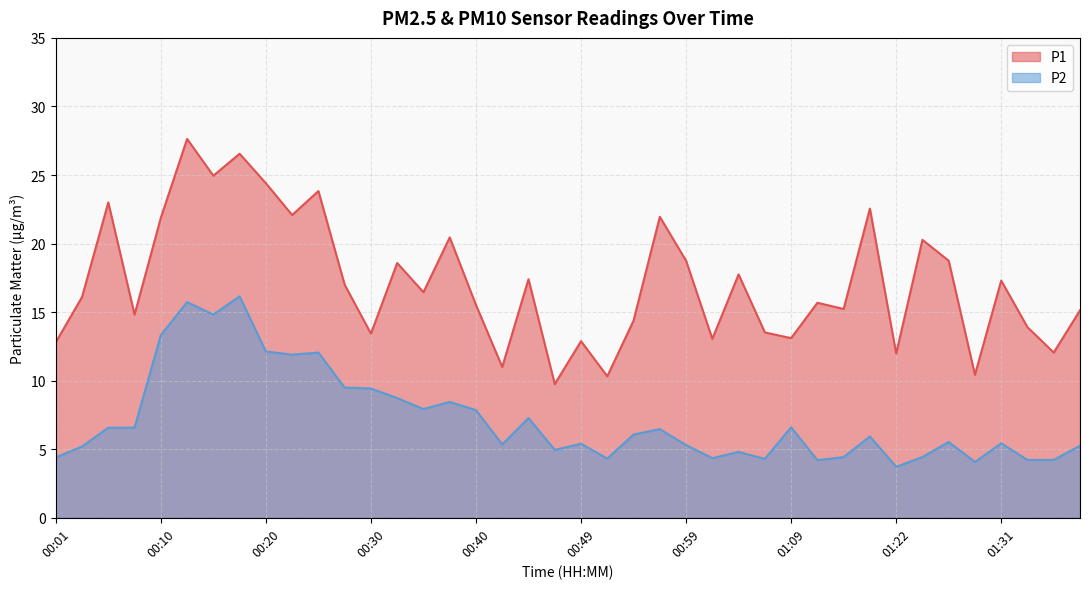

At which category does P2 reach its first local valley?

00:15